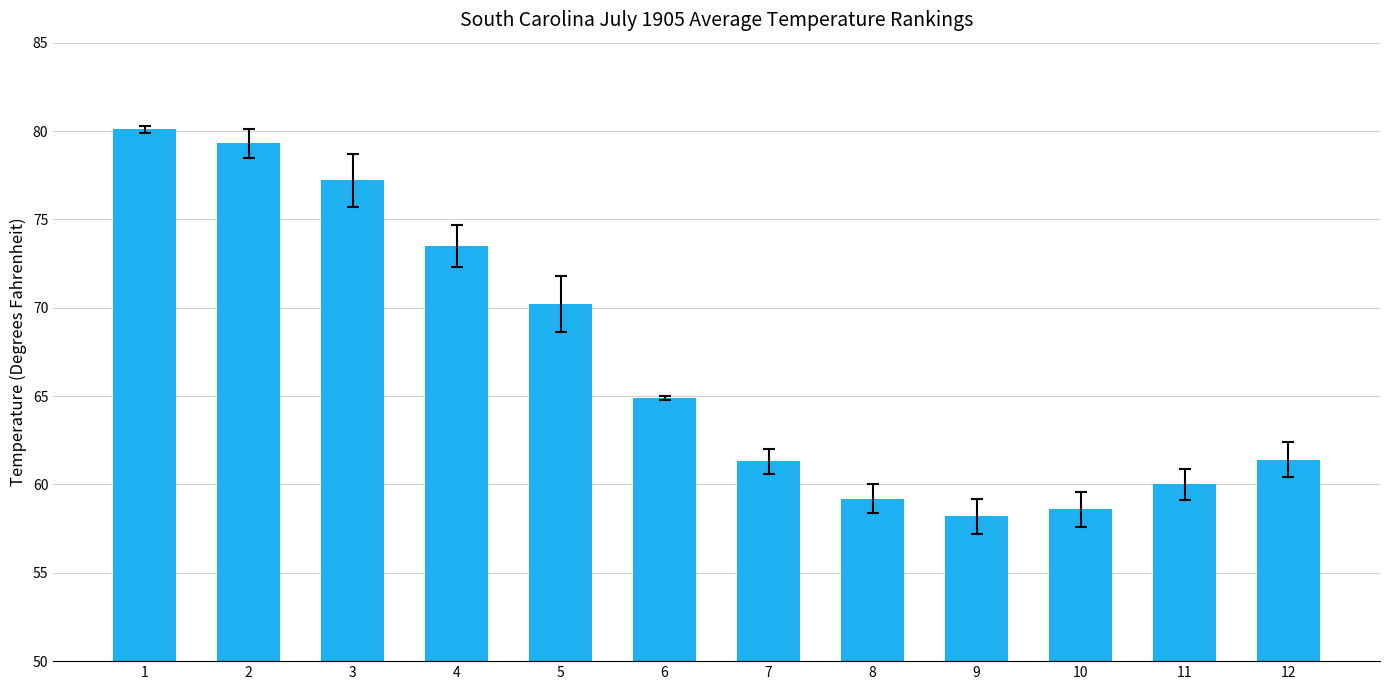

True or false: the data shows 47.3 at 5.

False